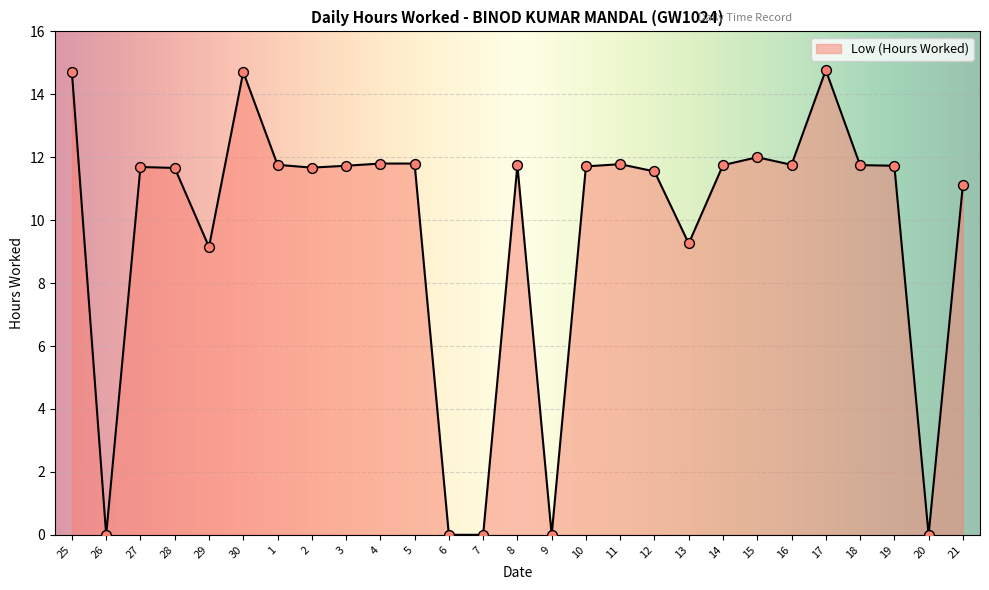

Which has a higher value, 21 or 16?

16